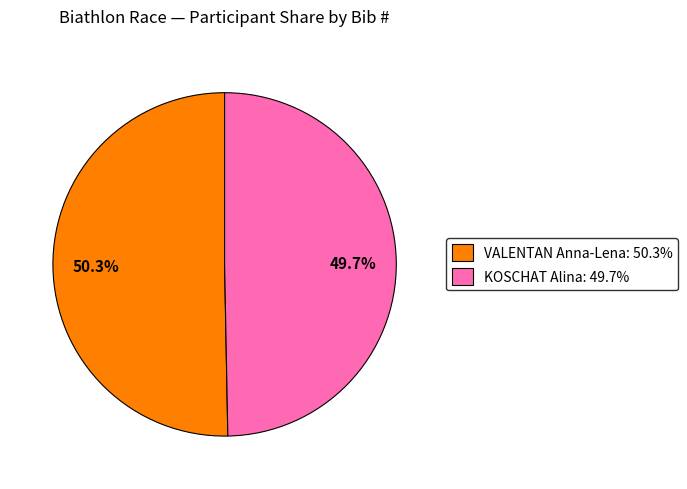

To the nearest percent, what is the difference between the largest and smallest slice percentages?

1%